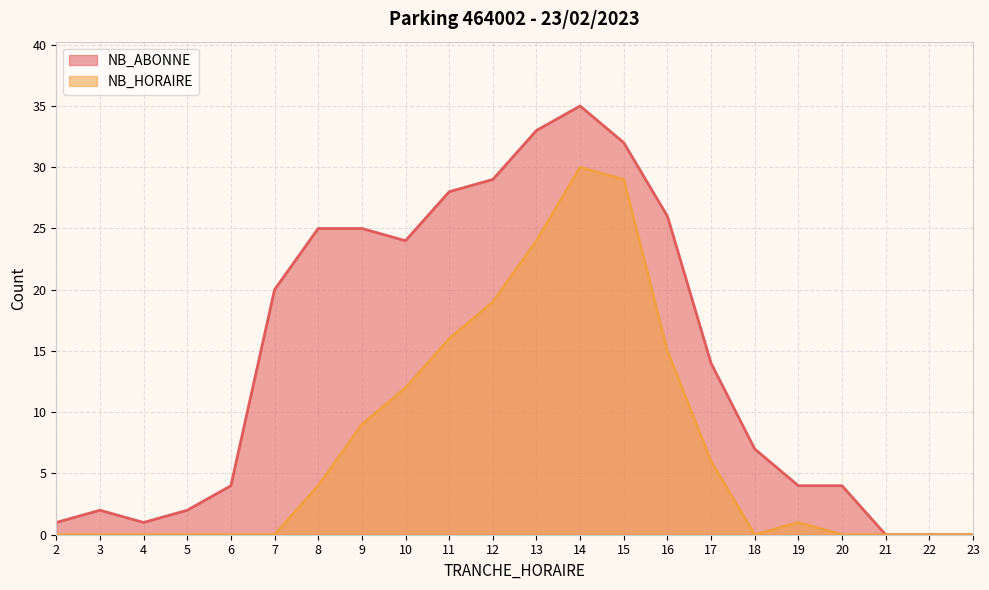

What is the maximum value shown in the chart?

35